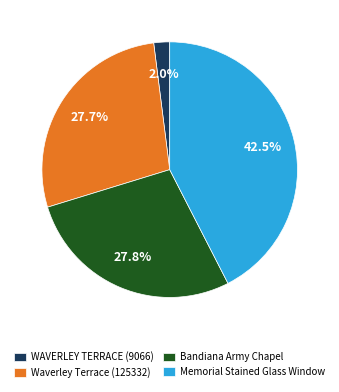

What is the smallest slice in the pie chart?

WAVERLEY TERRACE (9066)